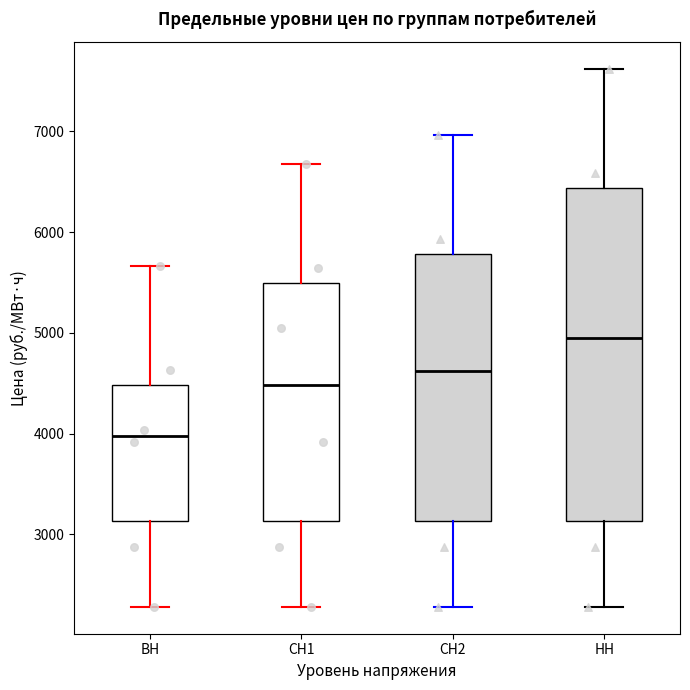

Reading left to right, transcribe this box plot: for each box, give where its median line is, the range the box spans, and where its two whiskers end, as read against the y-axis. The values are not printed on the chart, so give them approximately, as read against the axis.

ВН: median 4000, box 3100 to 4500, whiskers 2300 to 5700
СН1: median 4500, box 3100 to 5500, whiskers 2300 to 6700
СН2: median 4600, box 3100 to 5800, whiskers 2300 to 7000
НН: median 5000, box 3100 to 6400, whiskers 2300 to 7600